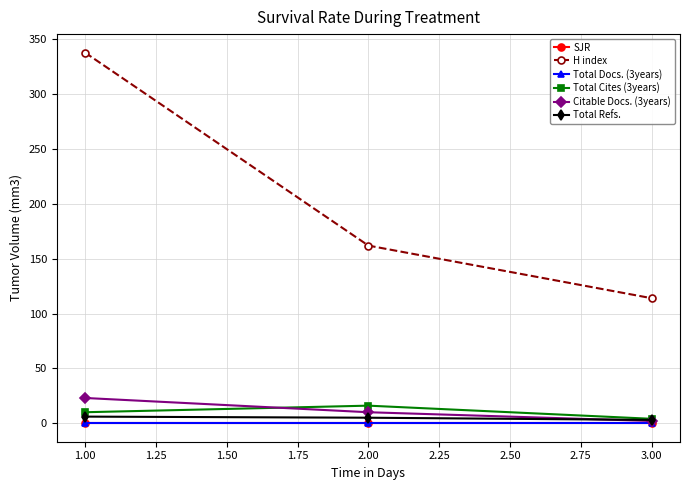

How many H index values are between 114 and 338?

3